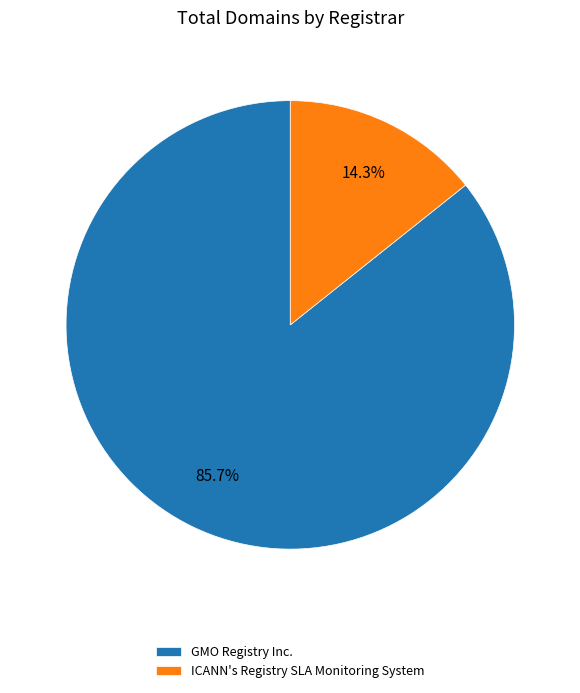

How many segments does this pie chart have?

2